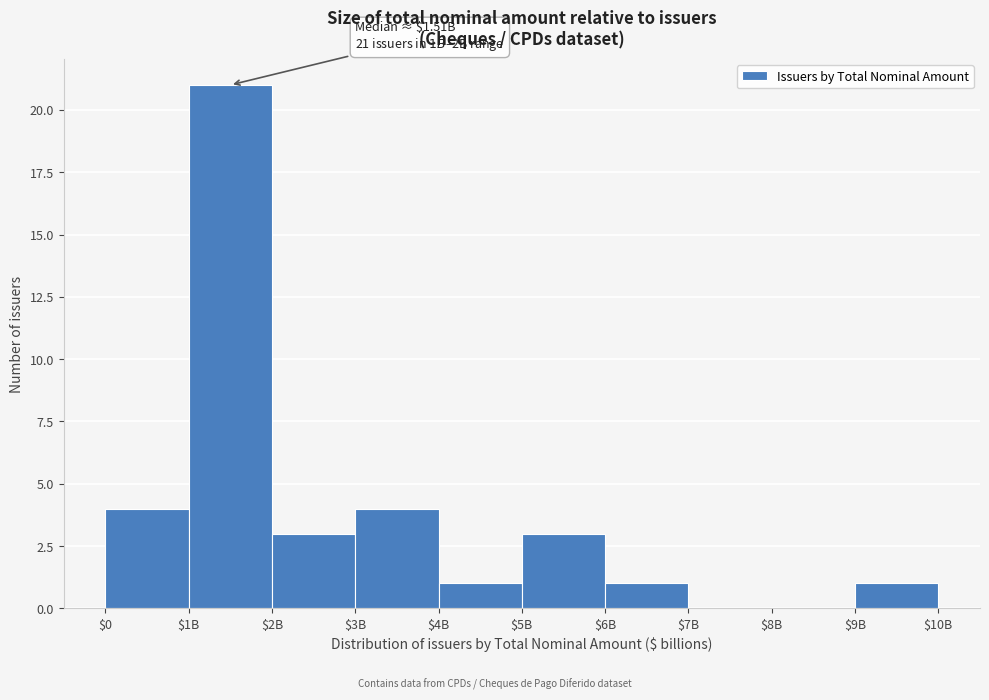

The value at $4B is 2. True or false?

False